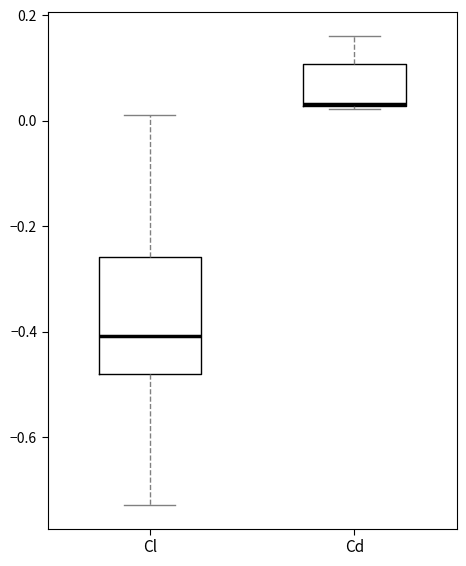

Where does the median line of the box for Cl sit on the y-axis? The values are not printed on the chart, so give them approximately, as read against the axis.

-0.40